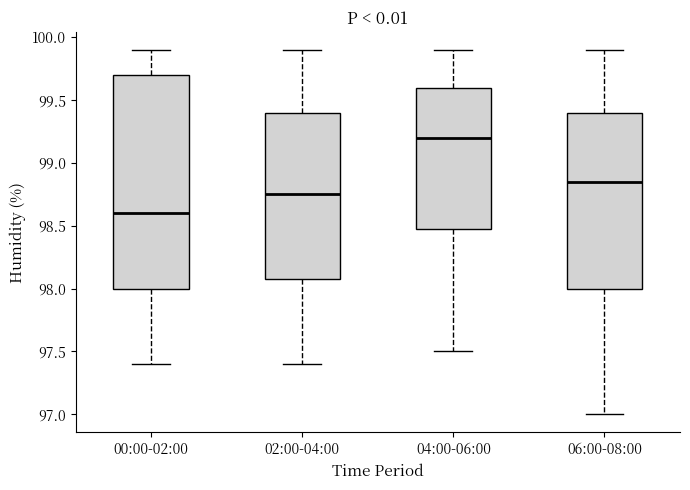

Where does the upper whisker of the box for 06:00-08:00 end on the y-axis? The values are not printed on the chart, so give them approximately, as read against the axis.

99.90